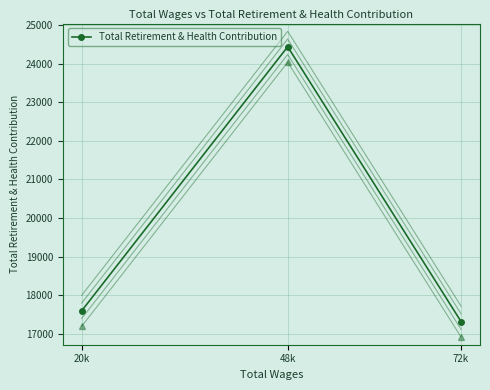

What is the greatest value displayed?

24434